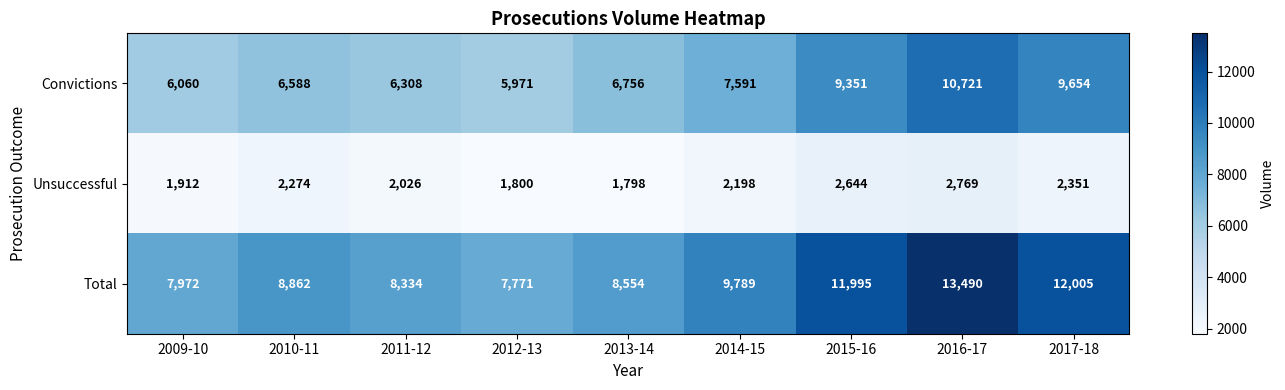

Which series has the widest spread of values?

Total